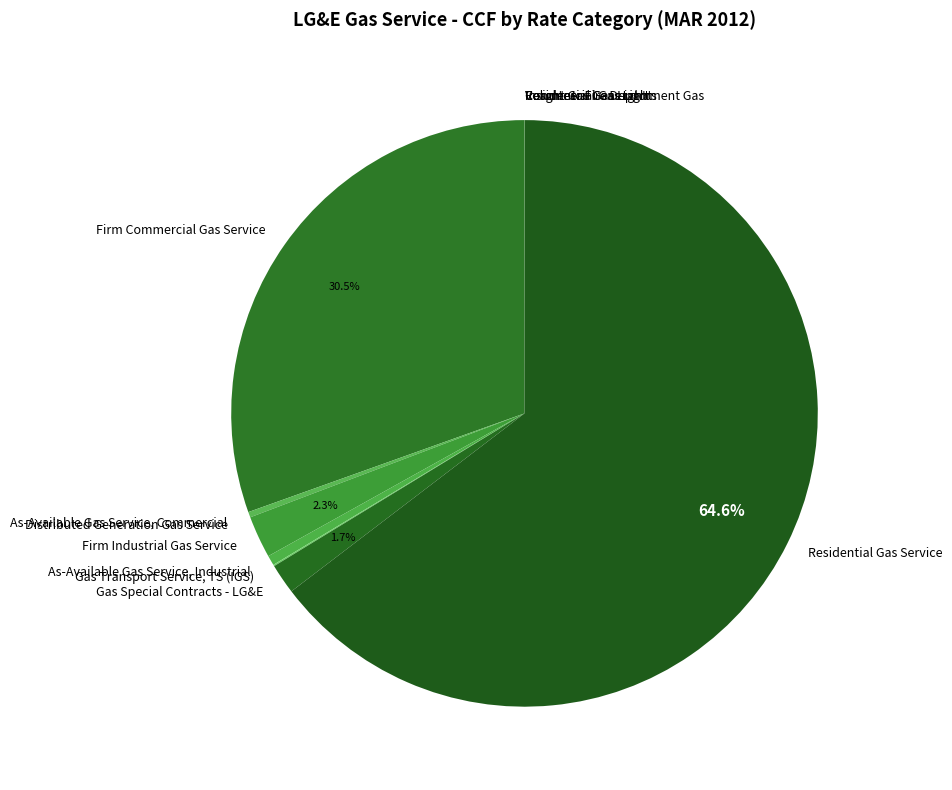

Is the sum of Firm Industrial Gas Service and As-Available Gas Service, Commercial greater than half?

No